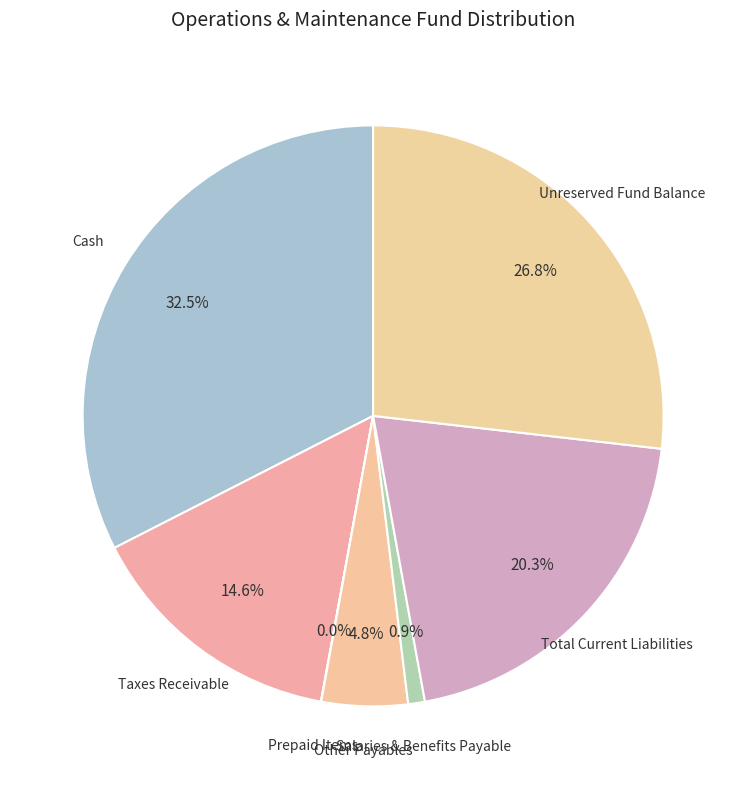

Which slice is the largest?

Cash